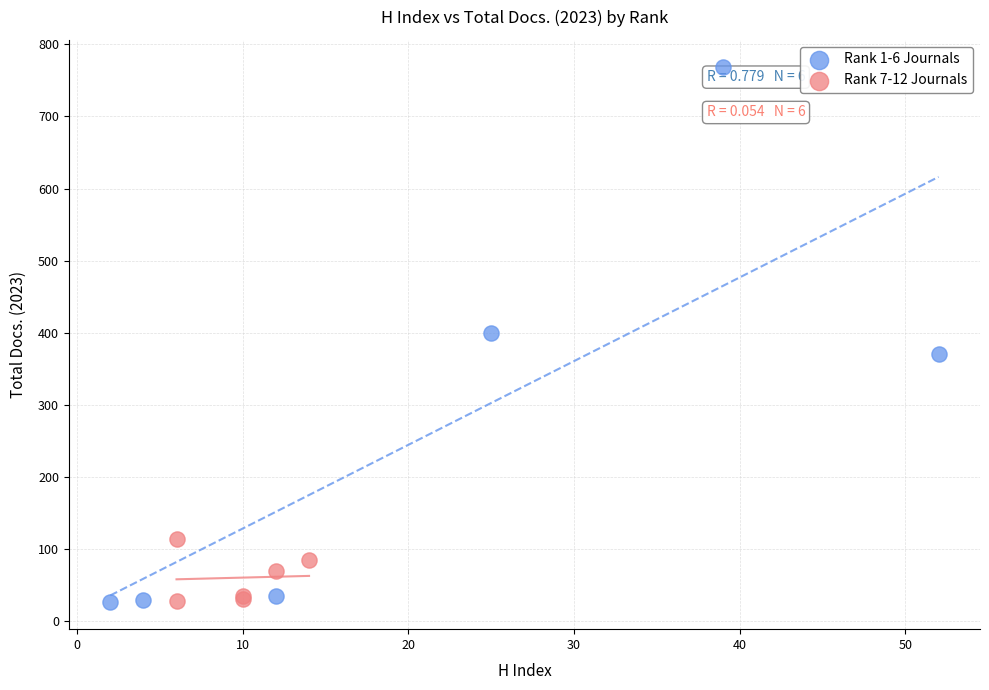

Which series has the largest Y range (max minus min)?

Rank 1-6 Journals